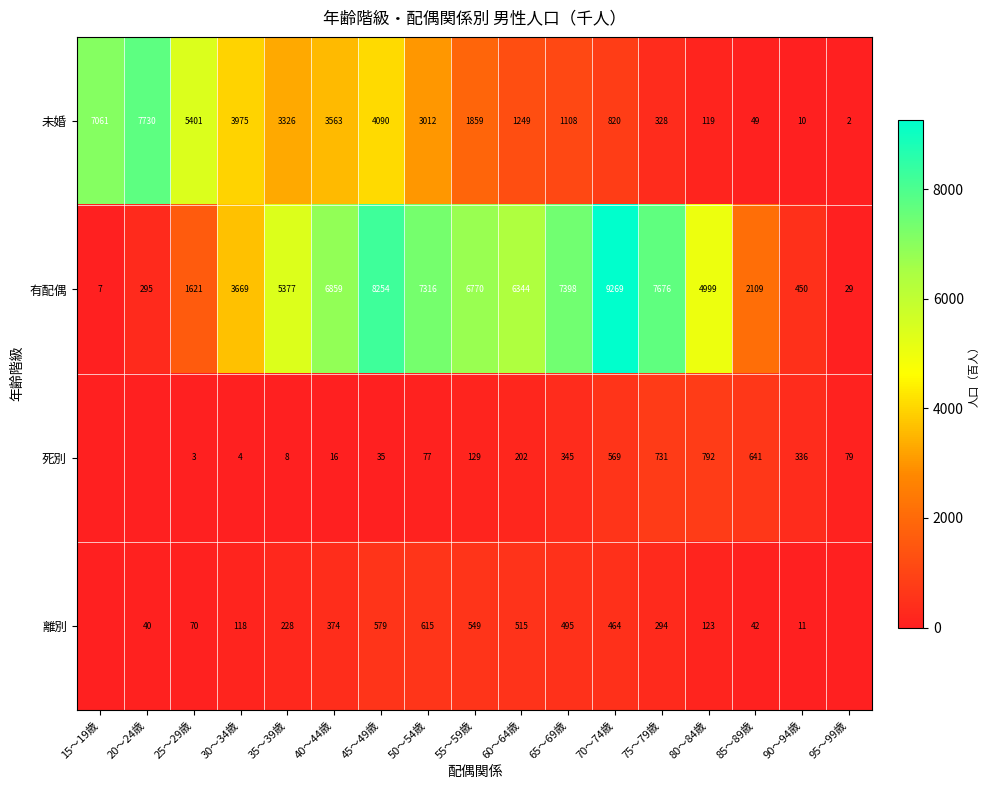

Is it true that 死別 equals 10 at 40～44歳?

False